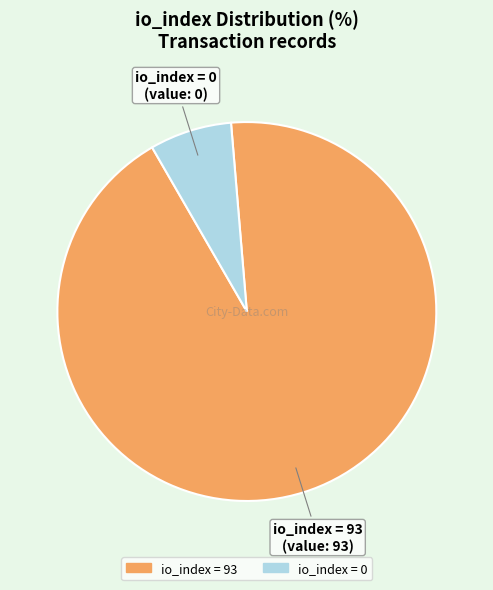

Is there a majority slice in this chart?

Yes